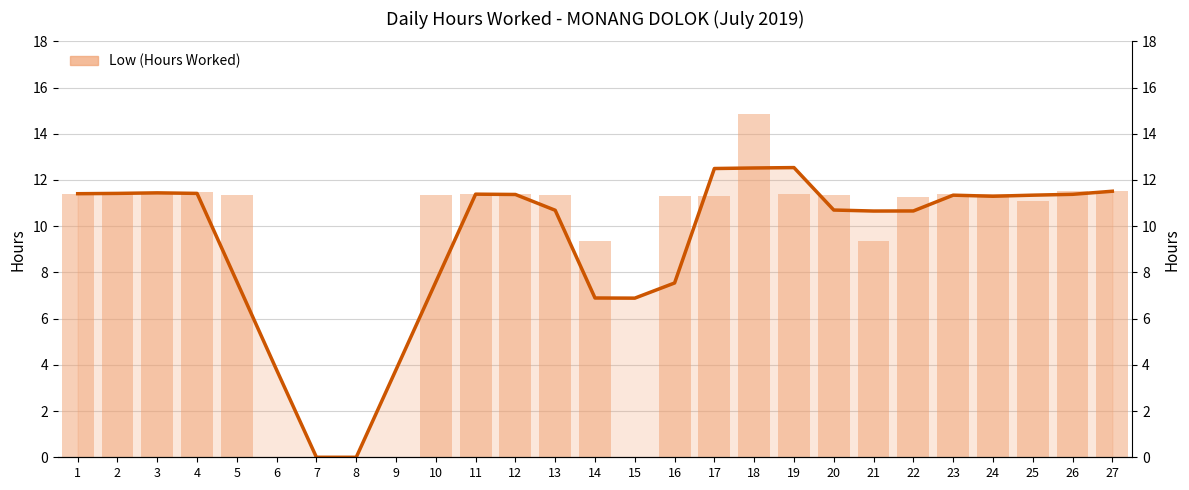

Is it true that the value at 3 is 18.2?

False